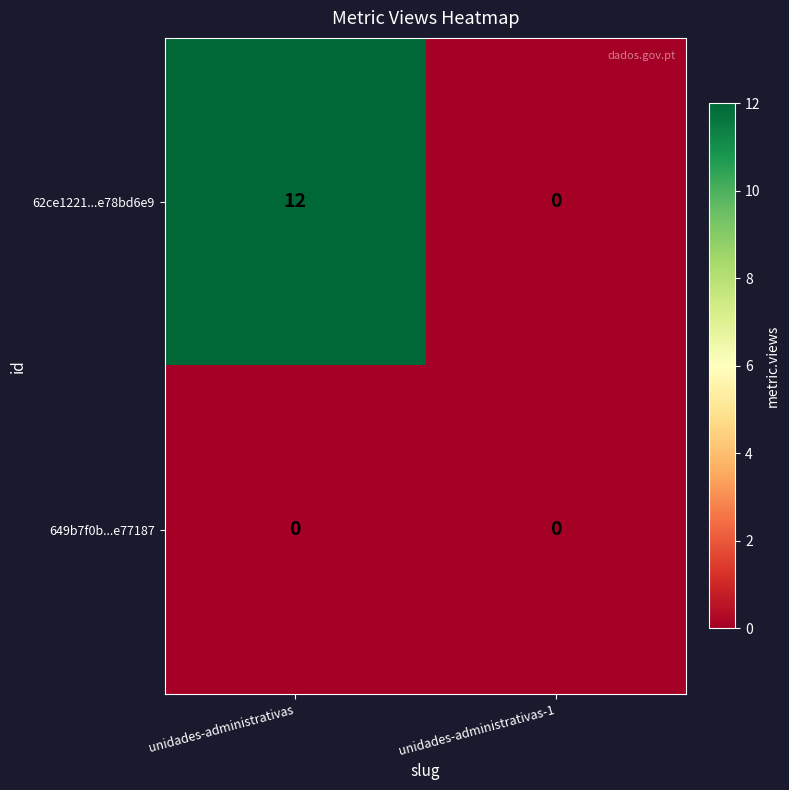

True or false: 649b7f0b...e77187 has a value of 0 at unidades-administrativas.

True